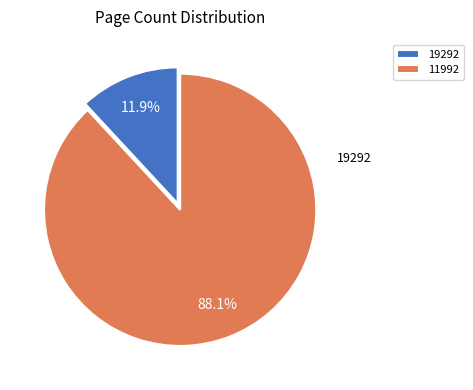

What portion of the pie excludes 11992?

11.9%